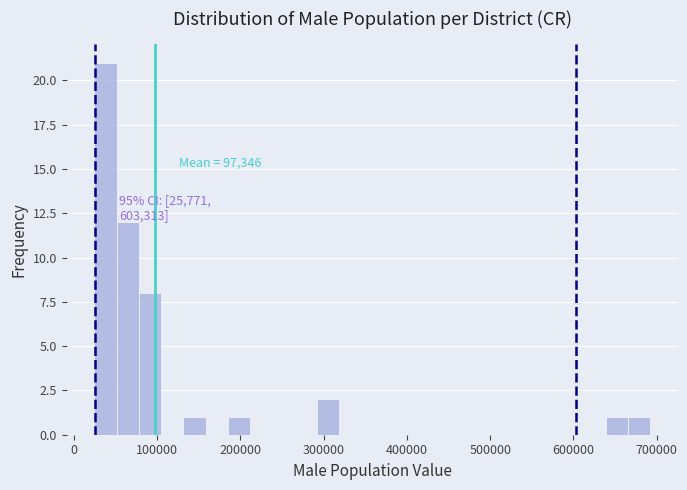

Around what value on the x-axis is the tallest bar? Give the approximate position of its centre, as read against the axis.

40000